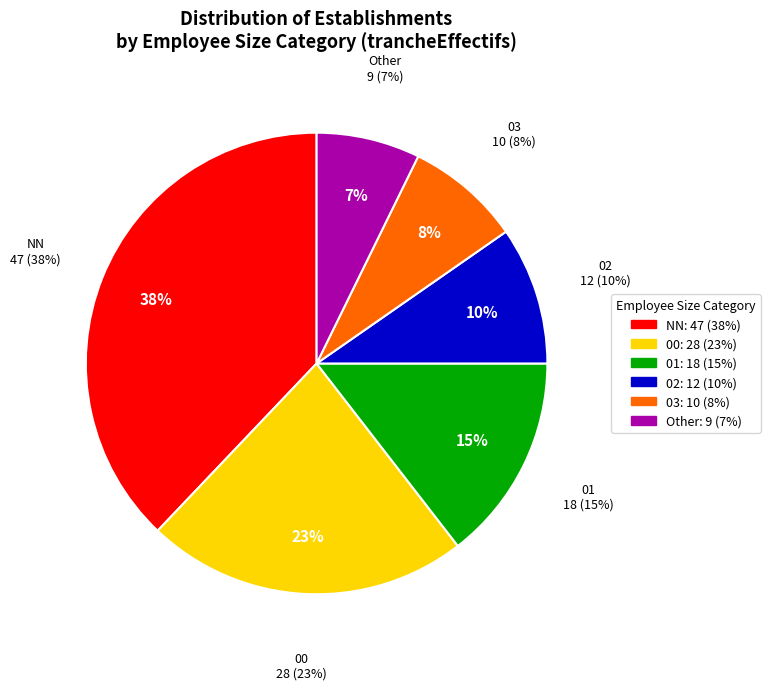

Which slice is the smallest?

Other